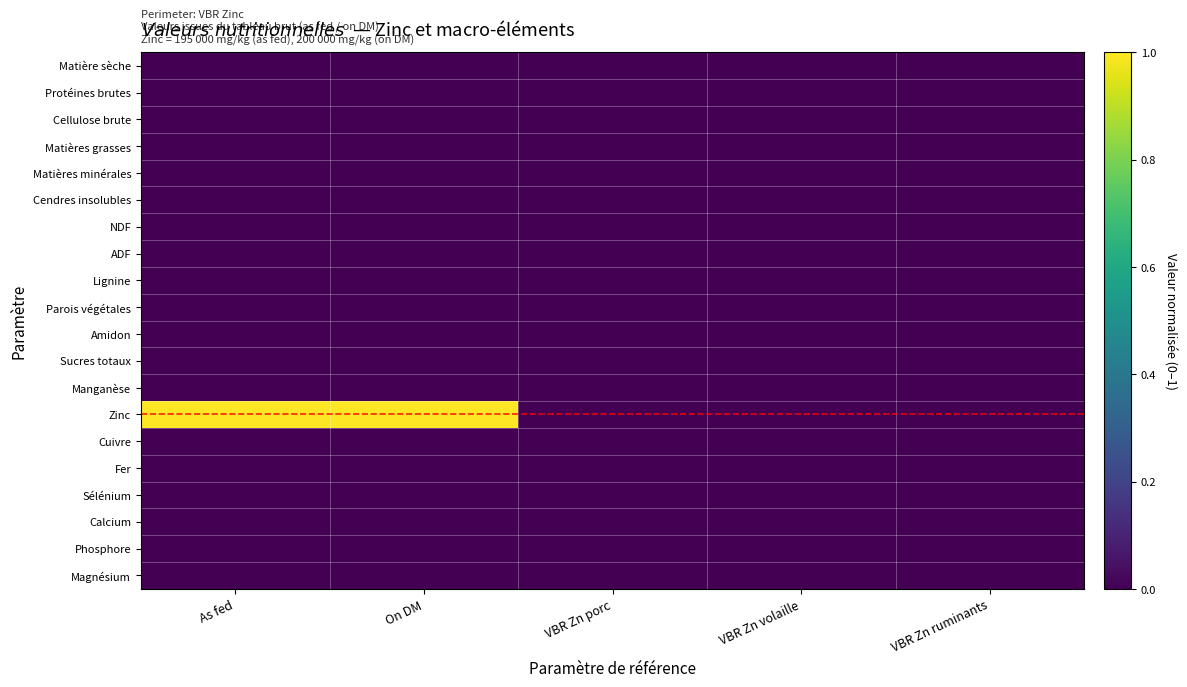

How many series are shown in this chart?

20